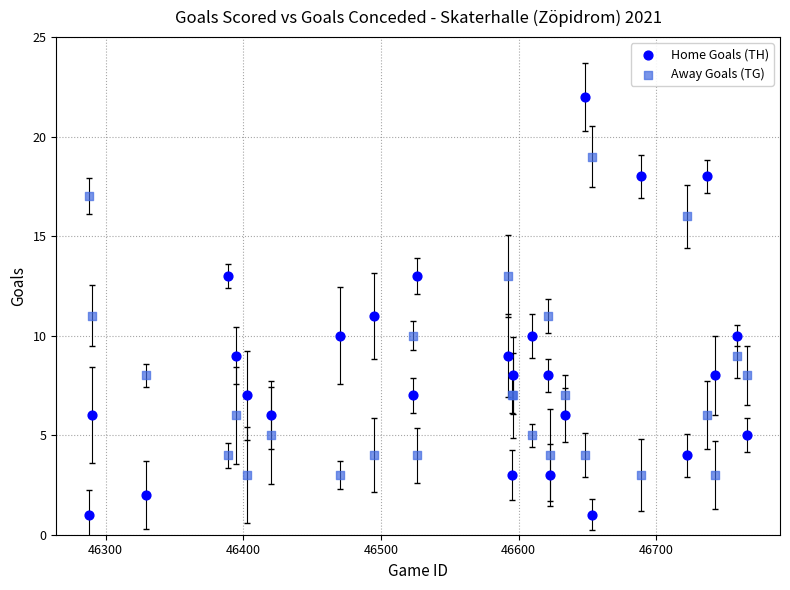

Which series contains the highest Y value?

Home Goals (TH)